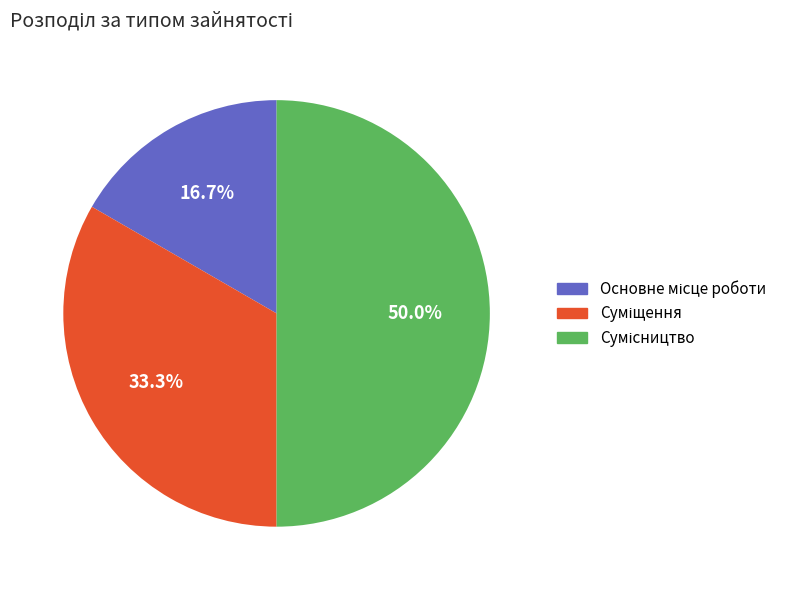

Rank the categories by value from highest to lowest.

Сумісництво, Суміщення, Основне місце роботи